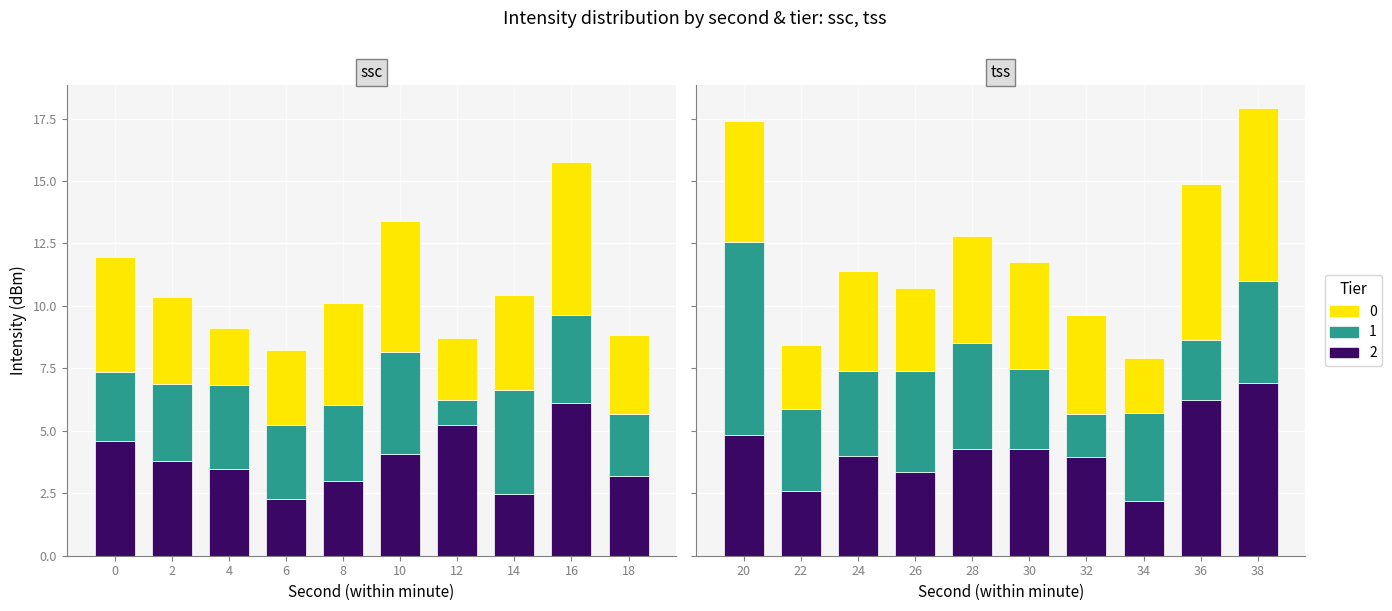

Between 28 and 22, which is larger?

28